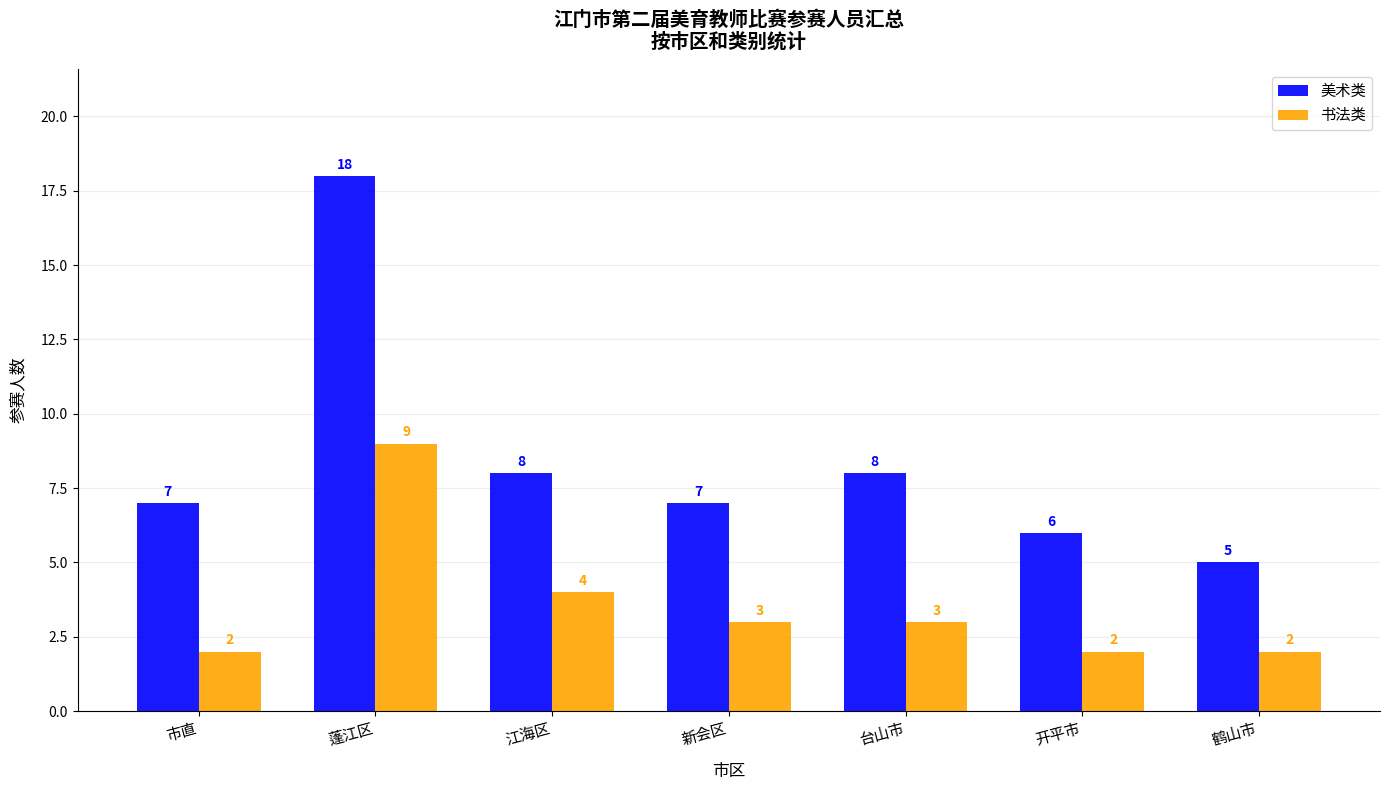

What is the difference between the maximum and second lowest values in the 美术类 series?

12